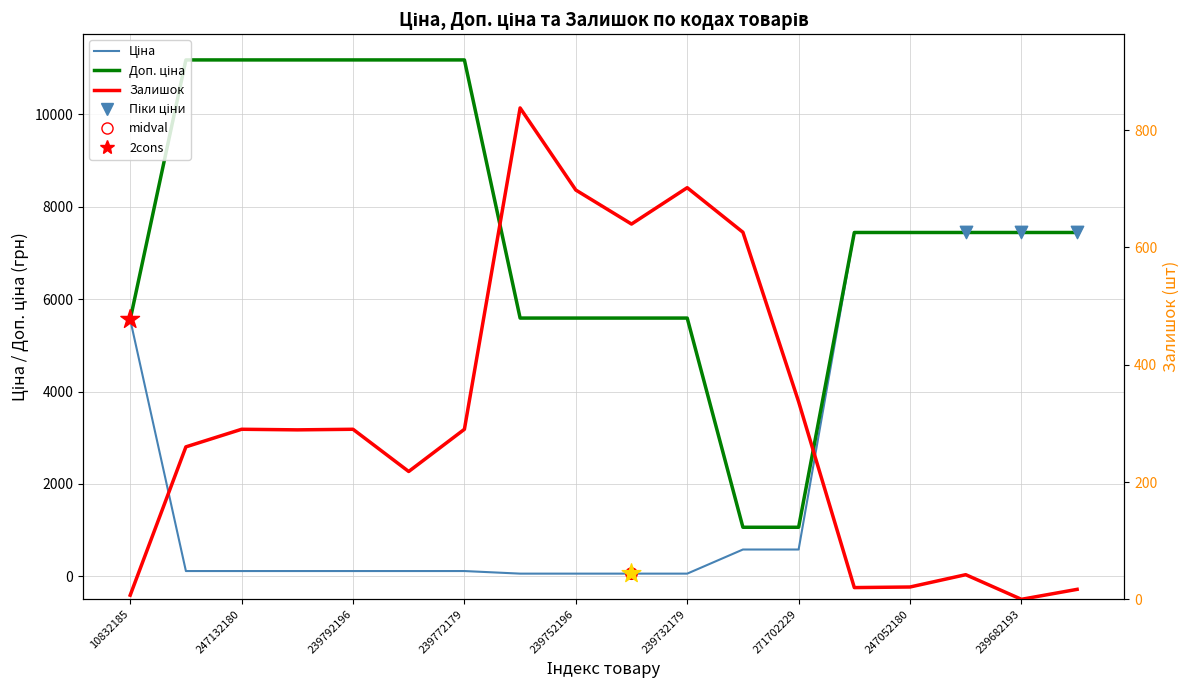

Is the value of Доп. ціна at 271702229 greater than the value of Ціна at 239772195?

Yes